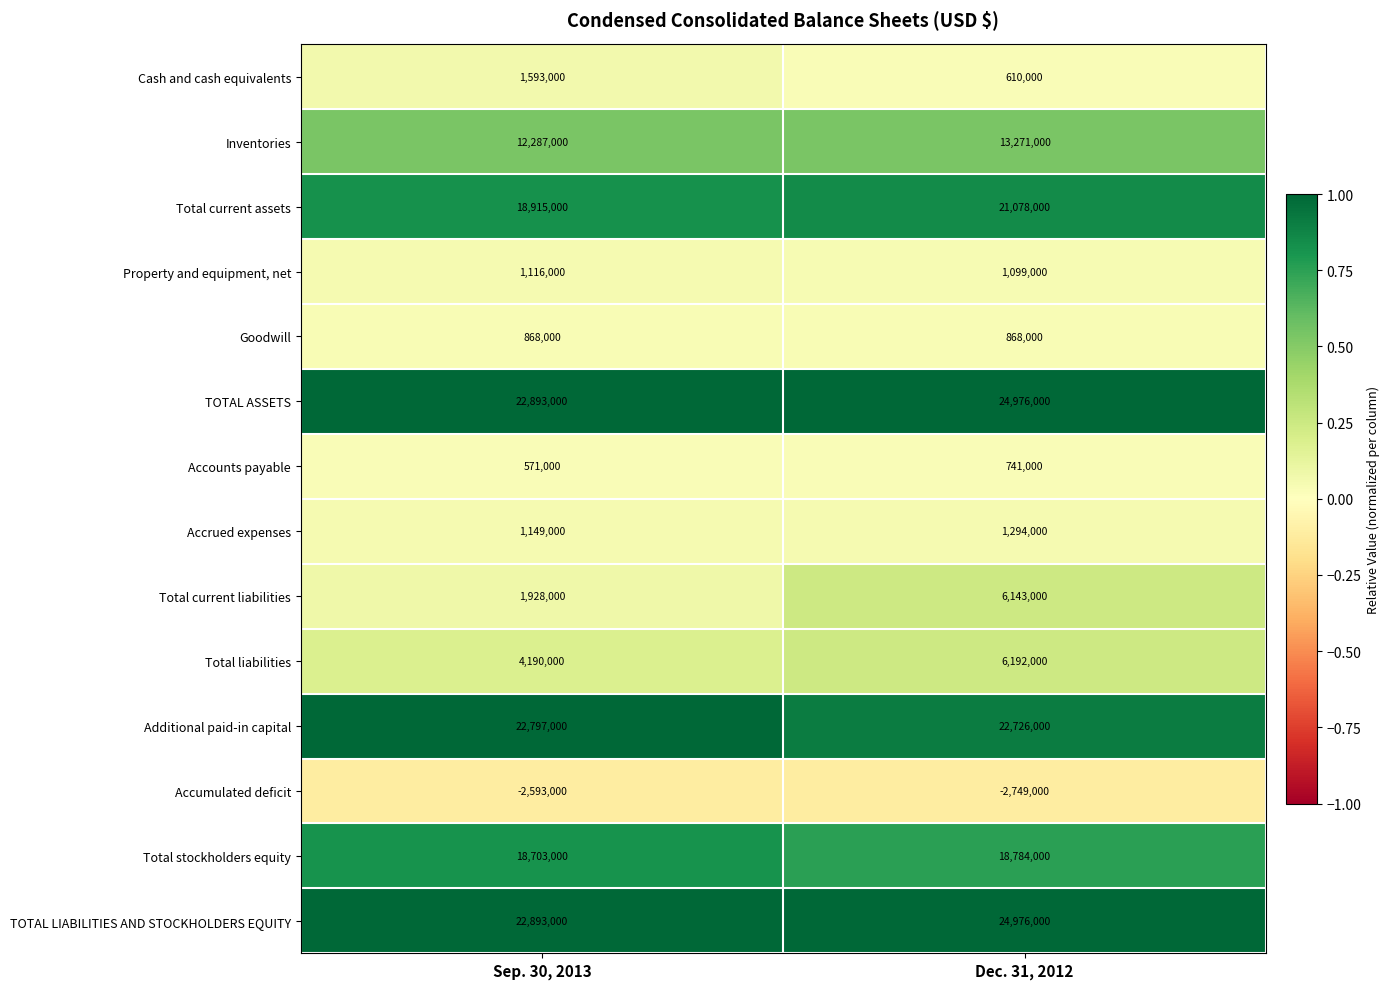

Count the number of categories in the chart.

2